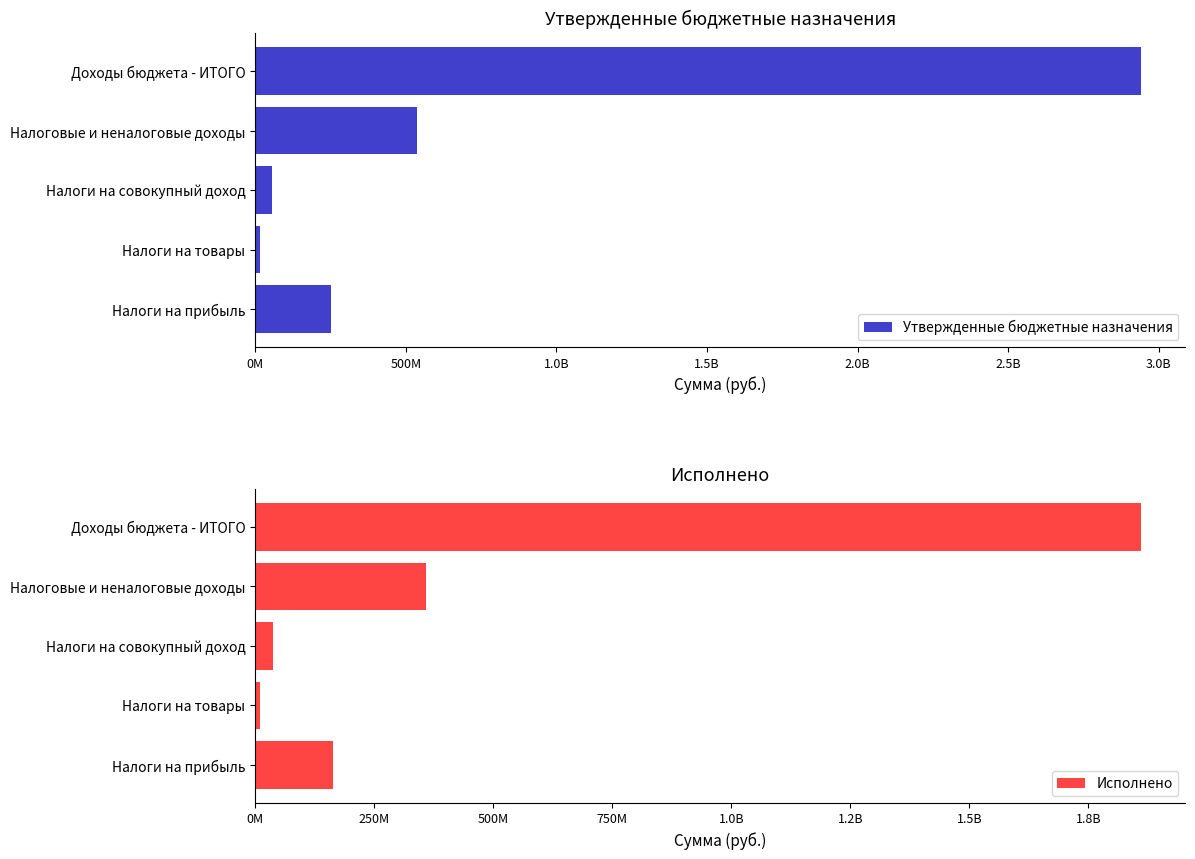

Reading left to right, list all the values displayed in this chart.

Утвержденные бюджетные назначения: 252502900.0	15903600.0	55629000.0	537432503.5	2941048567.7
Исполнено: 164369229.6	10888354.7	36961113.2	359109707.6	1860336103.5